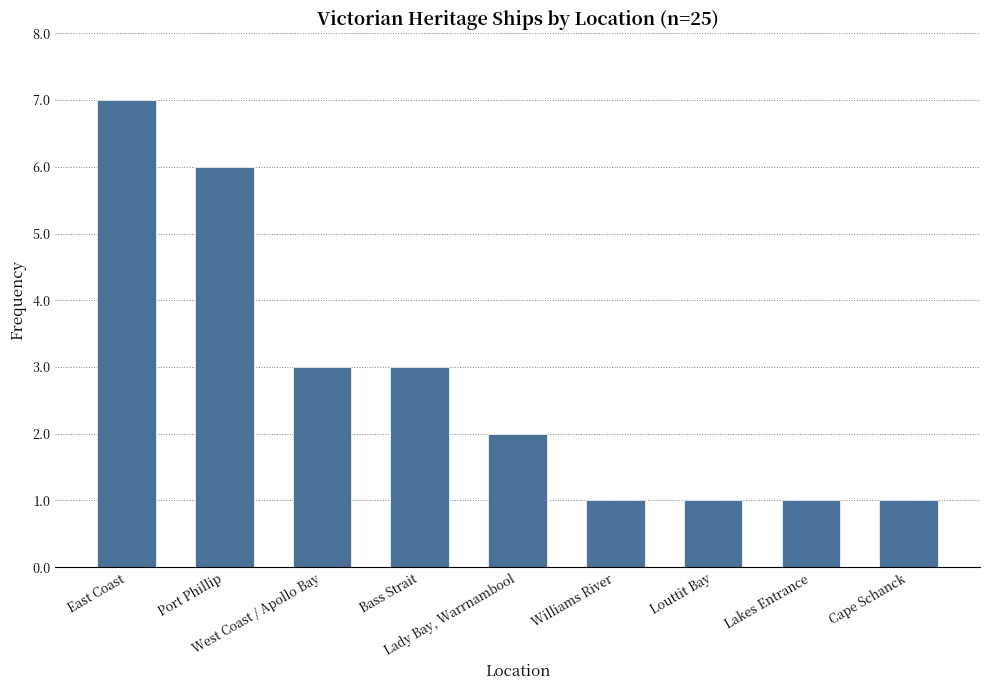

Count the number of categories in the chart.

9